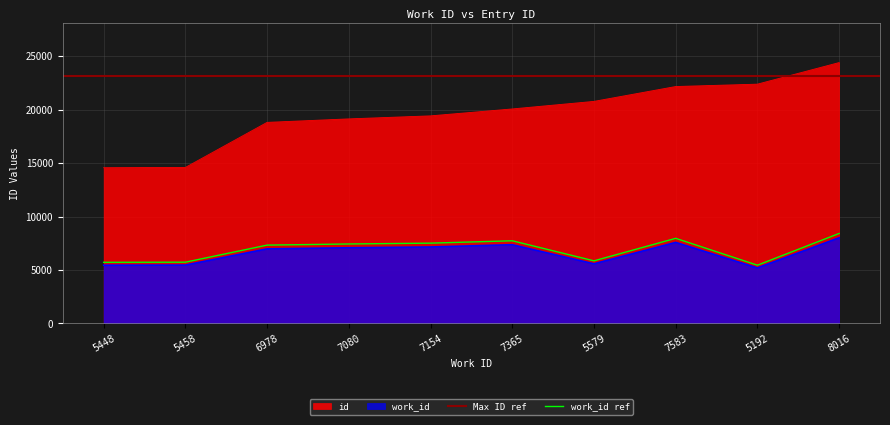

How many series are shown in this chart?

2